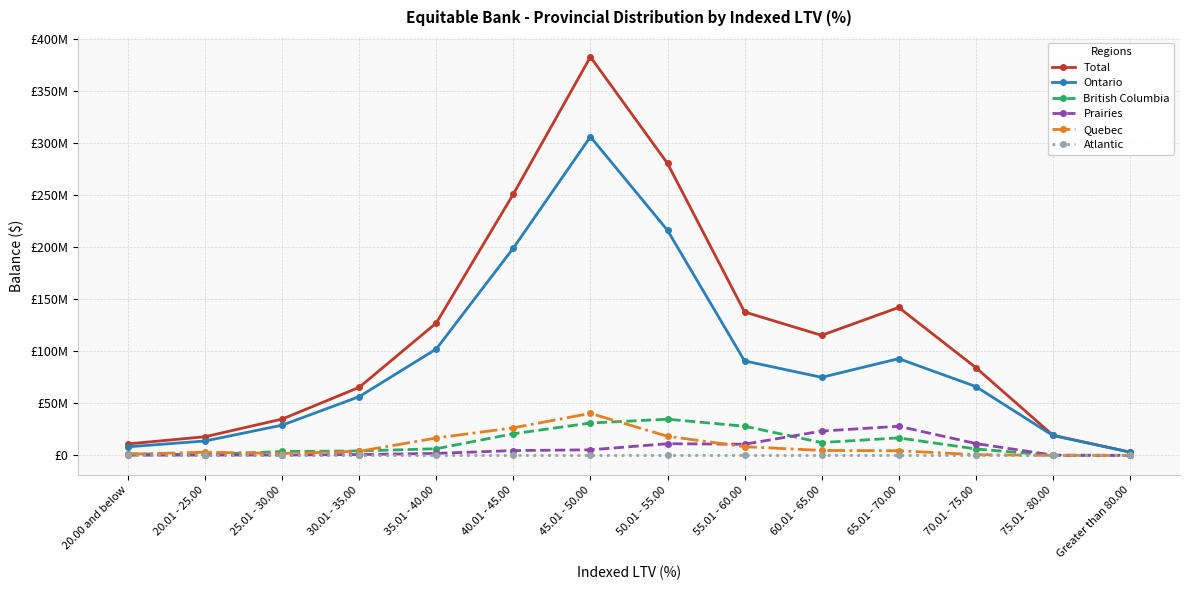

What is the difference between the Prairies values at 65.01 - 70.00 and 75.01 - 80.00?

27684989.9